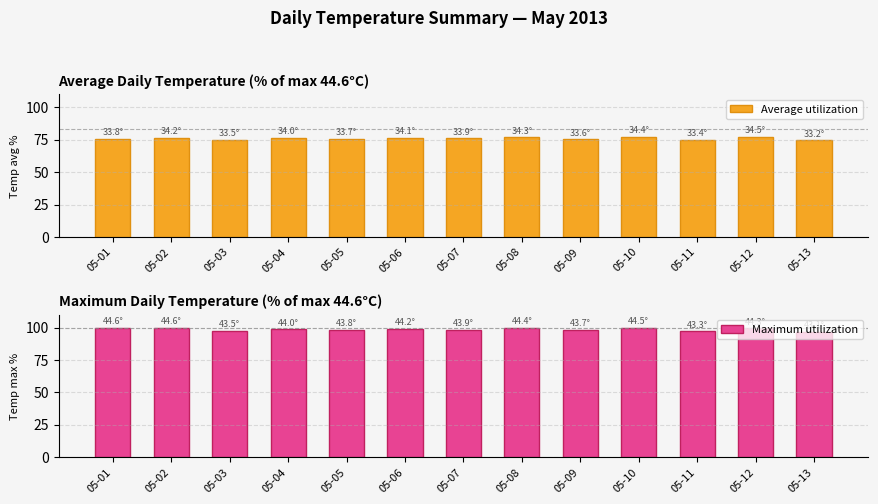

True or false: Maximum utilization has a value of 96.6 at 05-13.

True